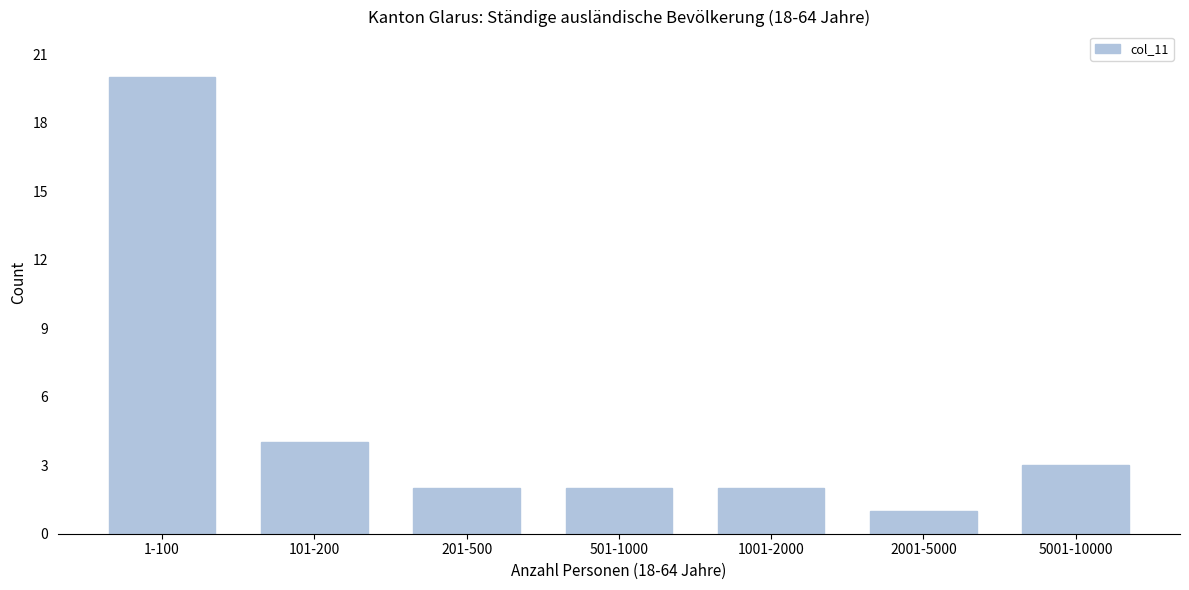

Reading right to left, extract all data points from this chart.

3	1	2	2	2	4	20